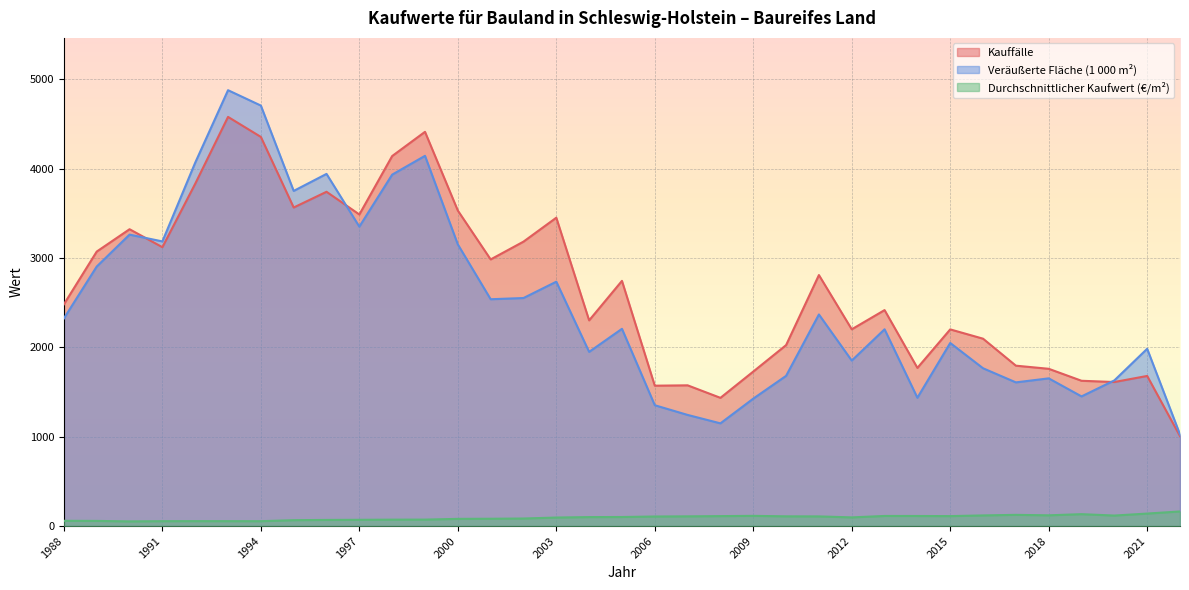

What is the sum of all Kauffälle values?

93613.0